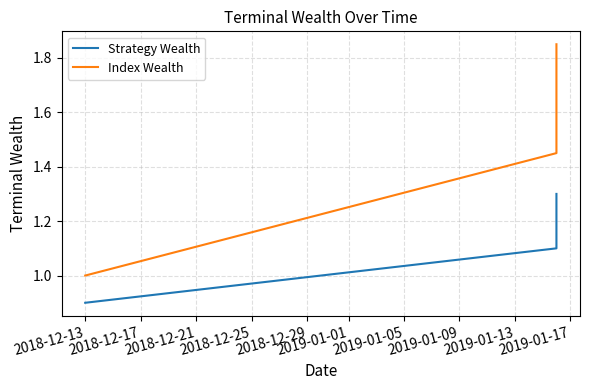

What is the value of the Strategy Wealth point at the 1st from the left?

0.9